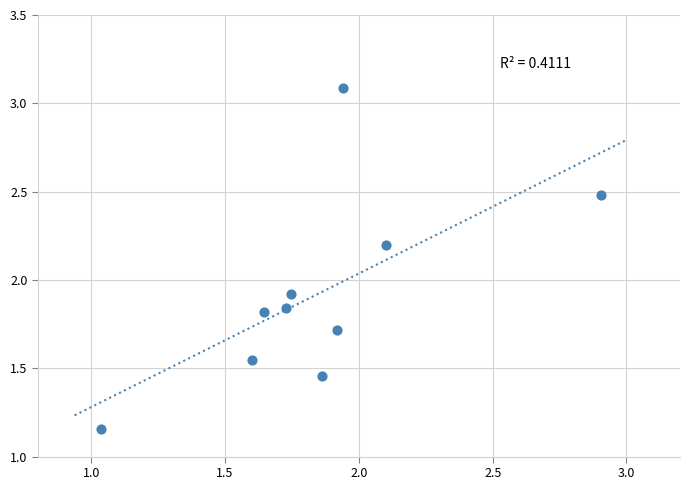

What is the range of X values (max minus min)?

1.9